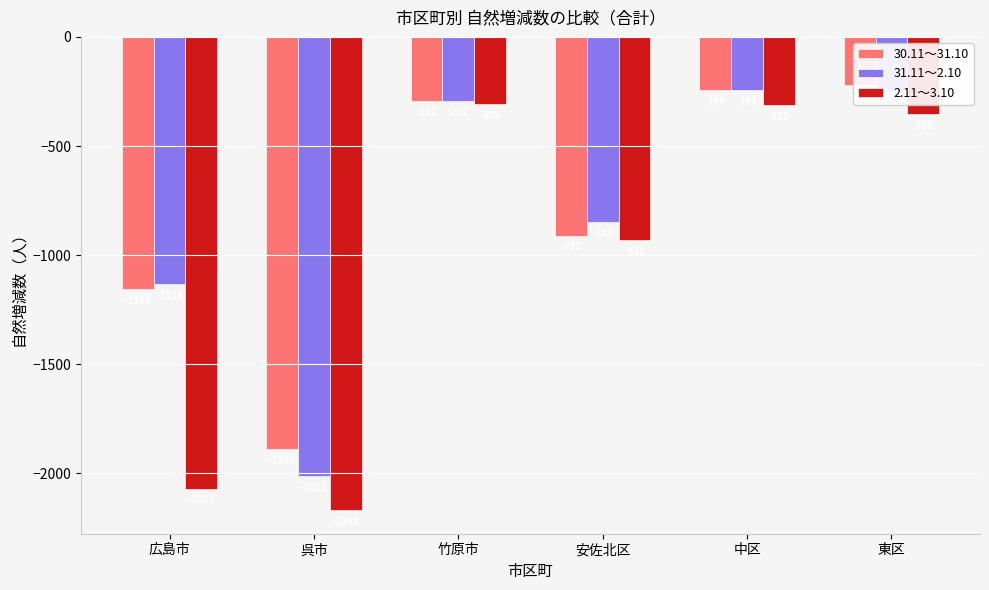

Which series has the widest spread of values?

2.11～3.10